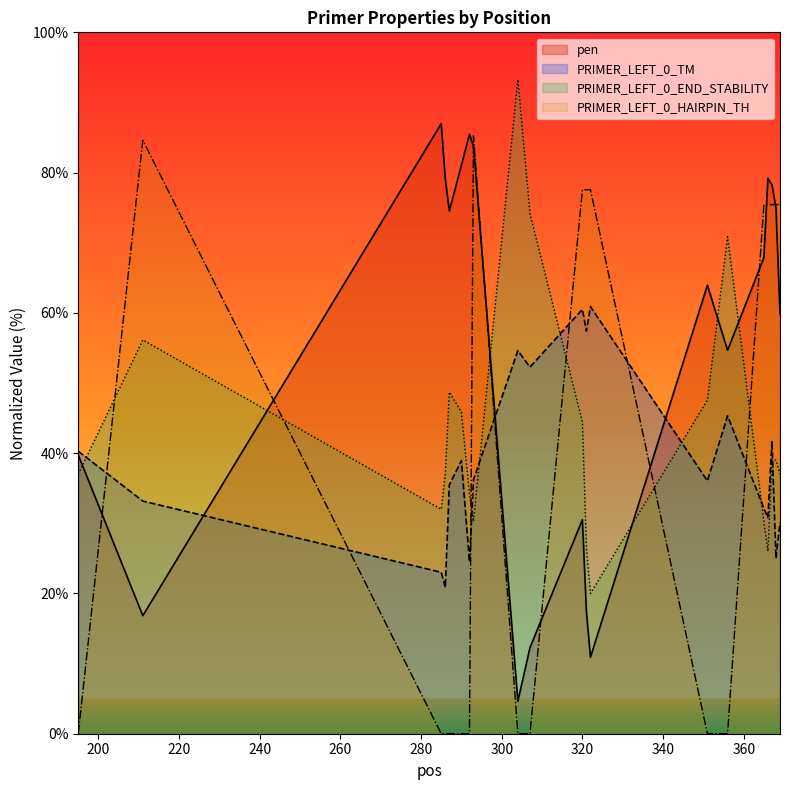

Which category has the lowest value in the pen series?

304